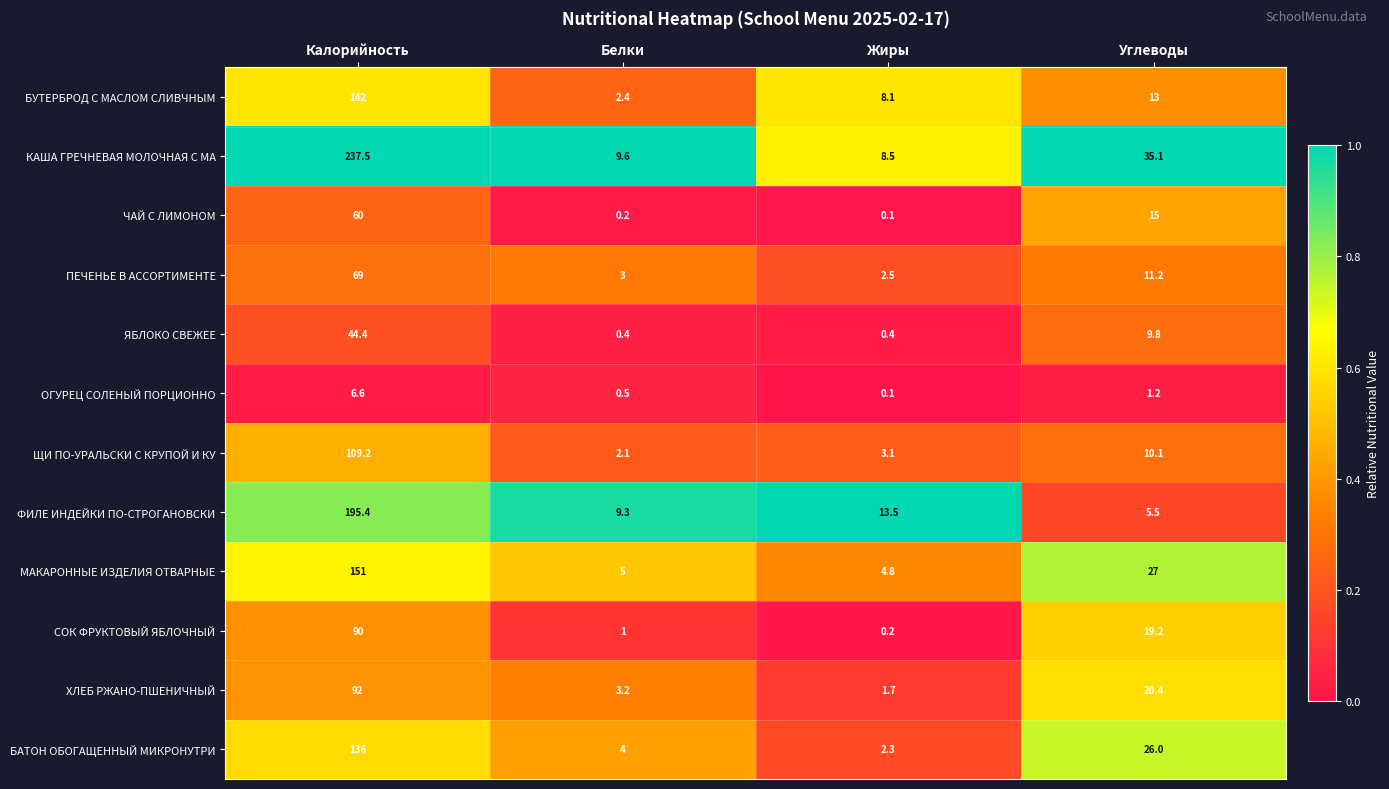

At which category is the sum across all series the highest?

Калорийность